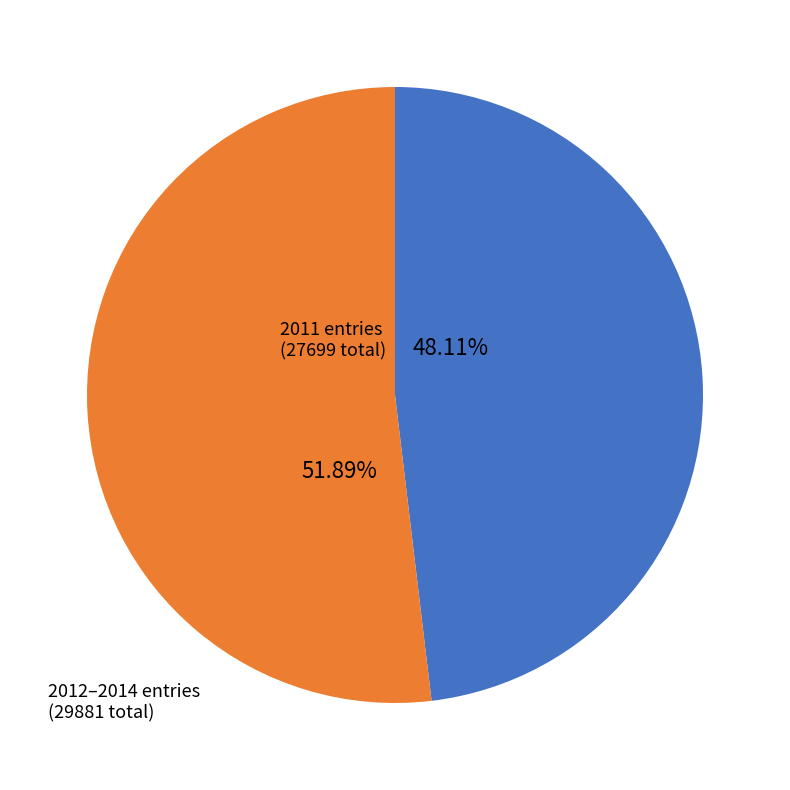

Count the number of slices in the pie.

2